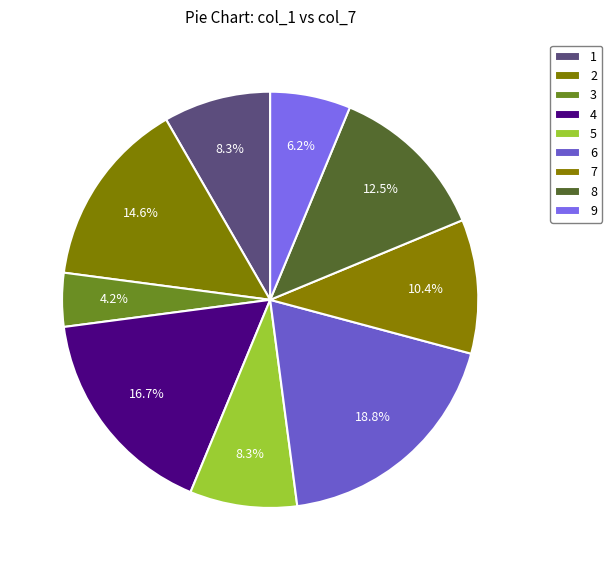

Count the number of slices in the pie.

9